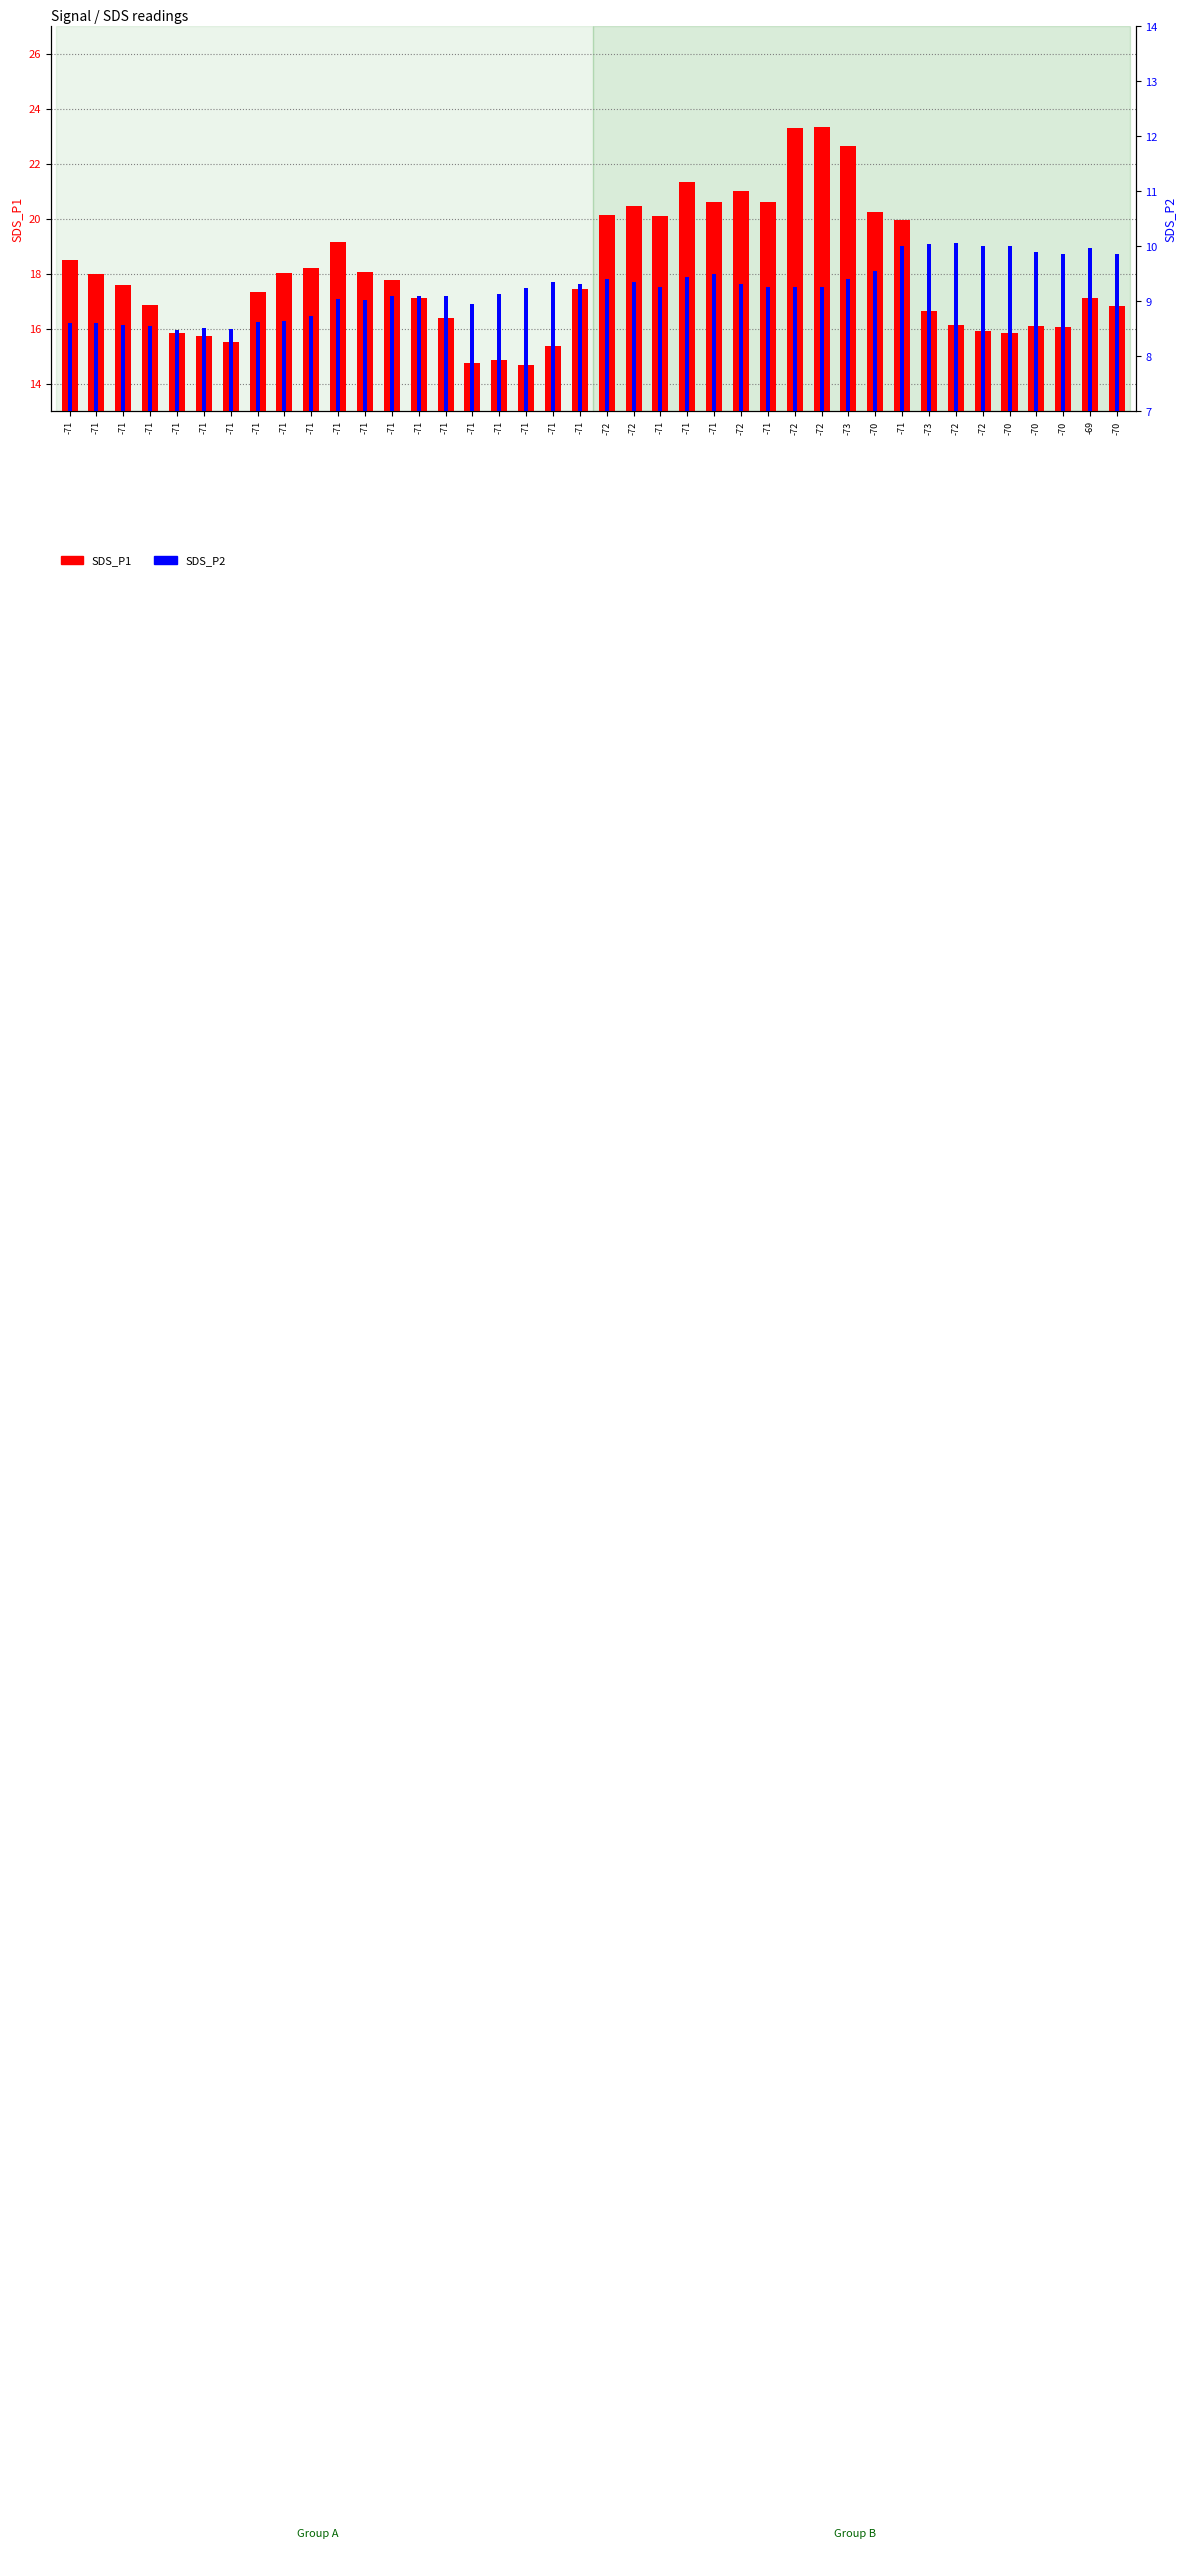

How many bars are there in each group?

2